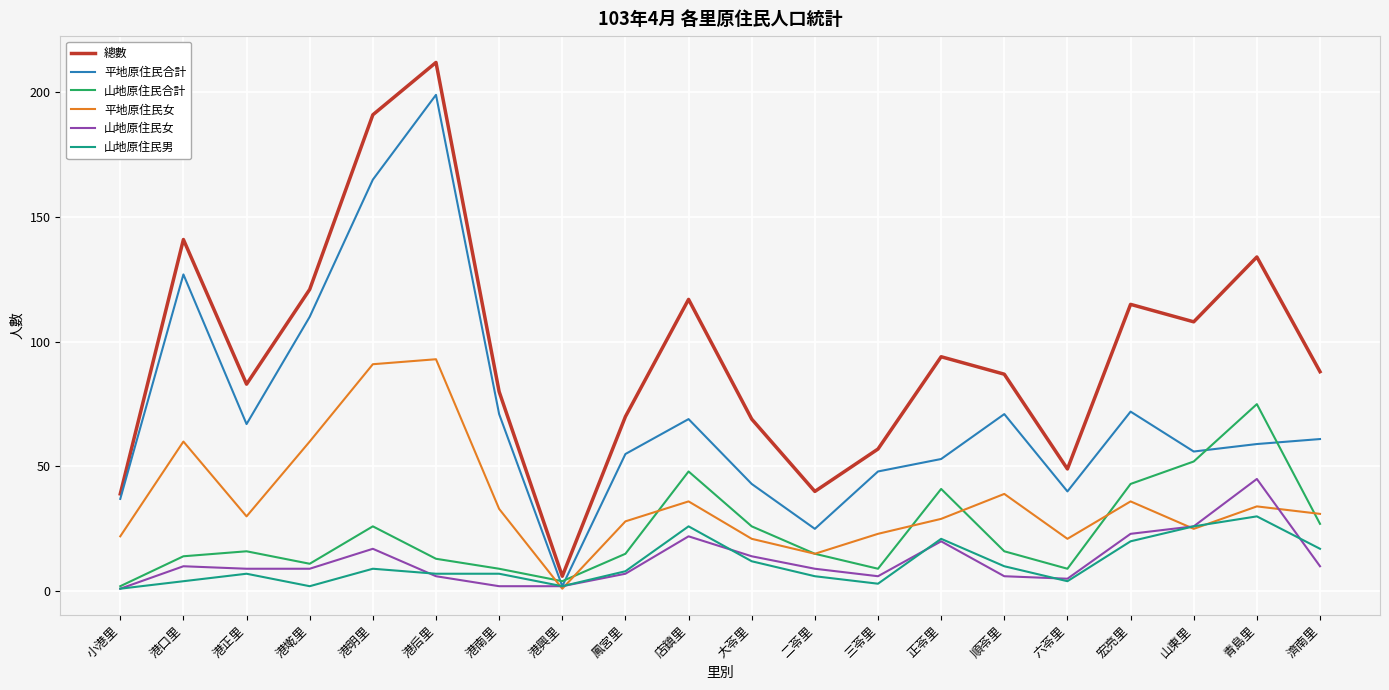

Which series has the widest spread of values?

總數